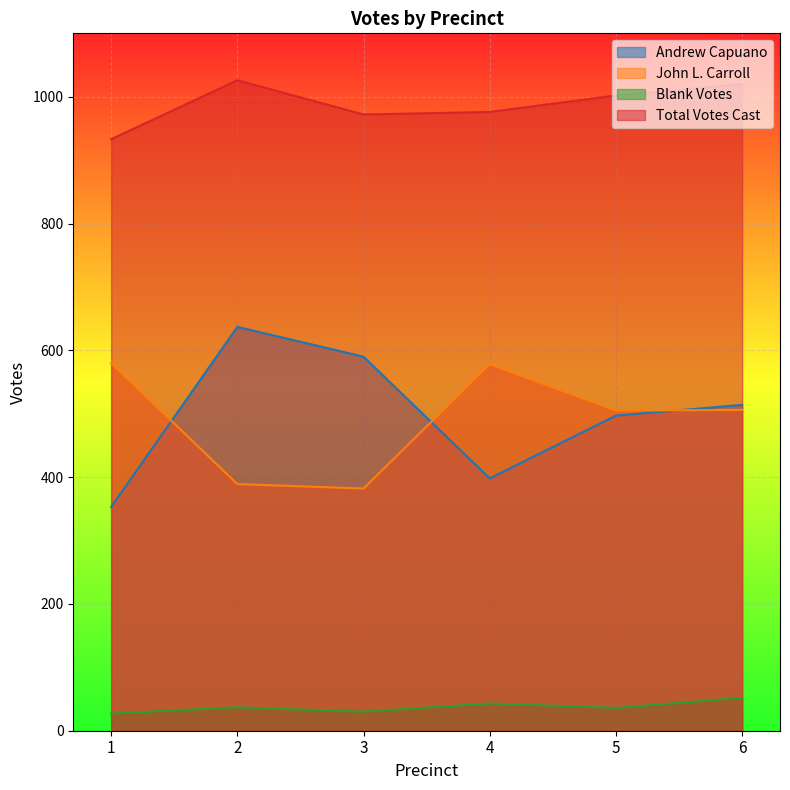

True or false: Total Votes Cast has a value of 972 at 3.

True